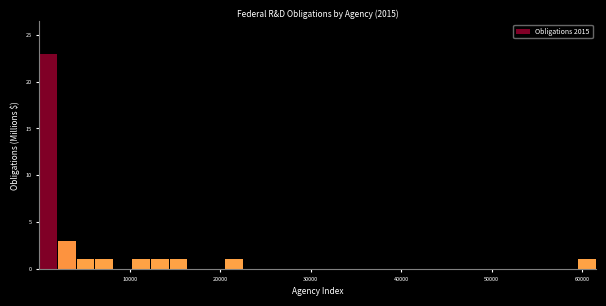

Read against the x-axis, roughly where is the centre of the tallest bar?

1000